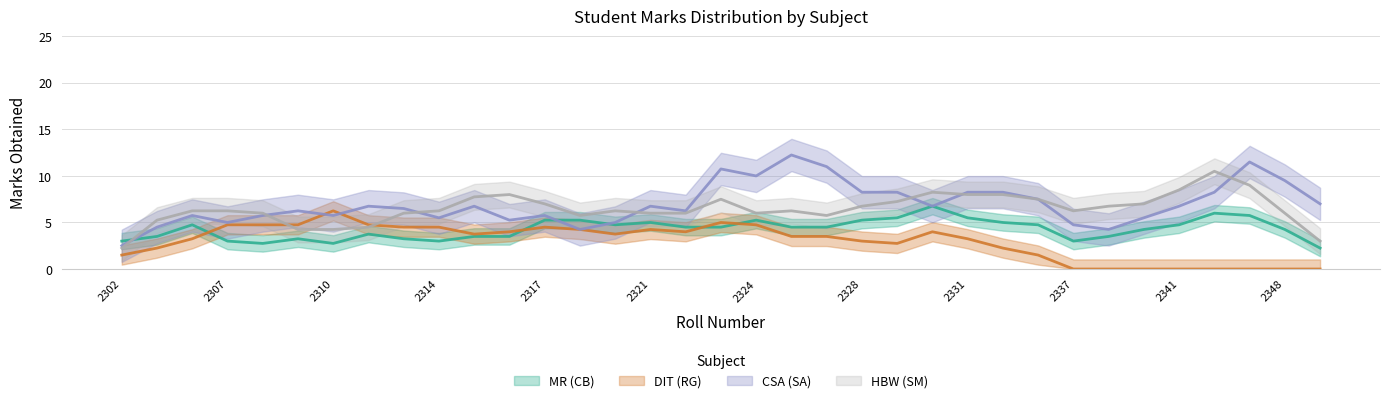

In HBW (SM), how many points are higher than both neighbors (excluding endpoints)?

8